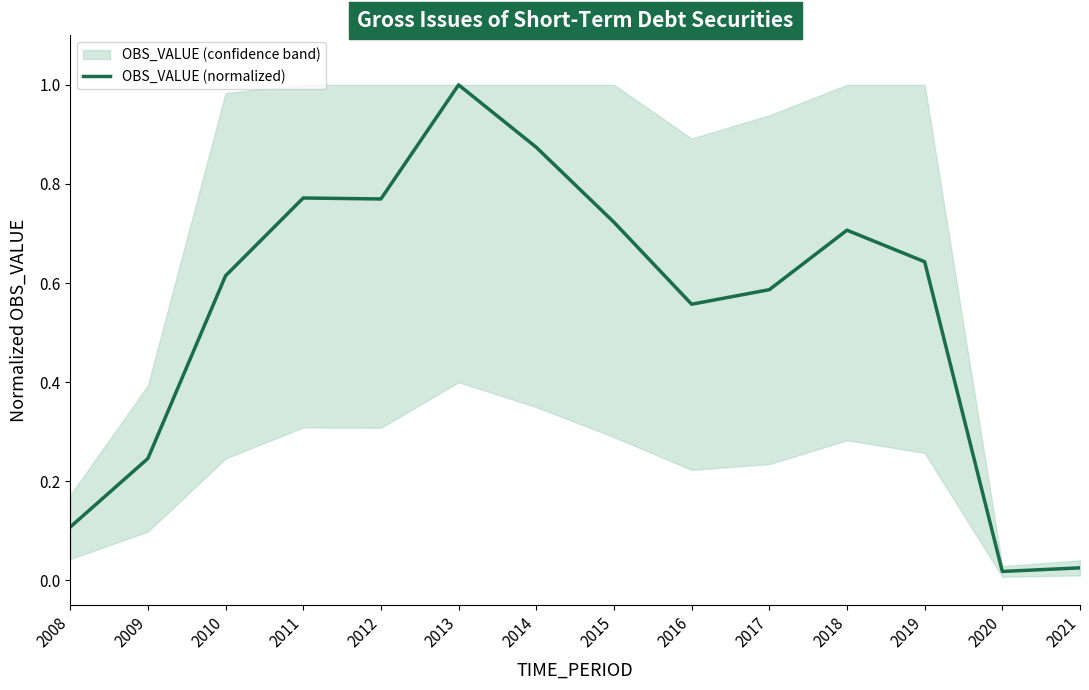

At which category does the data reach its first local peak?

2011